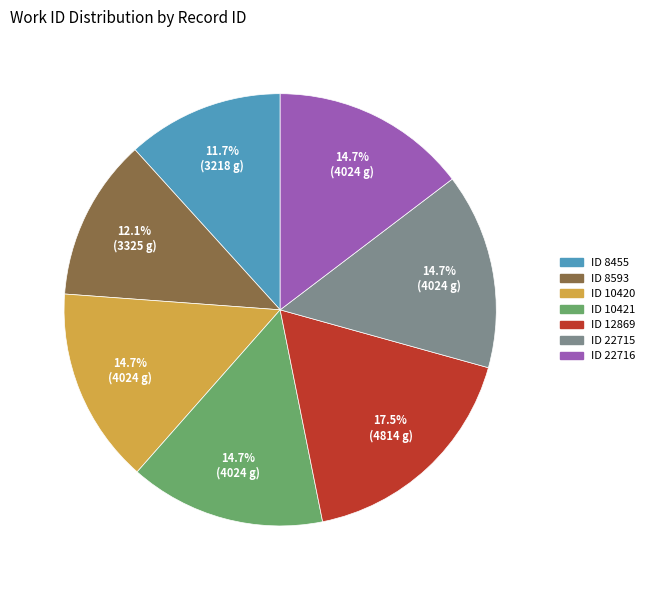

How many slices are in this pie chart?

7